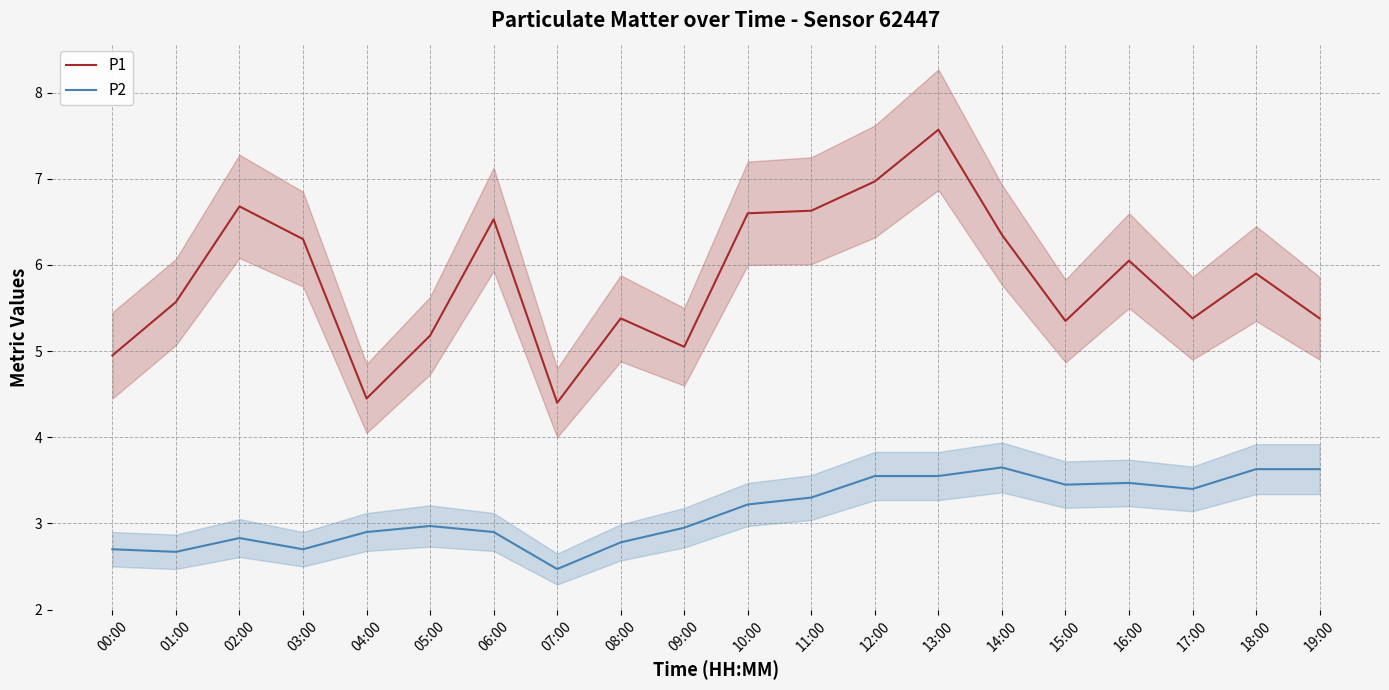

Rank the series by their average value, from lowest to highest.

P2, P1